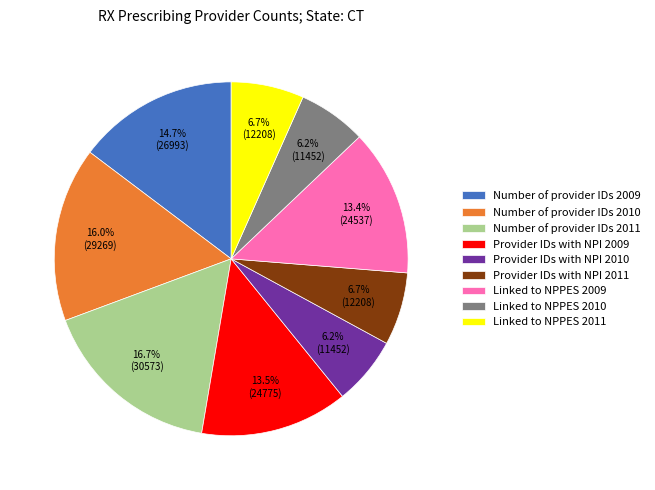

To the nearest percent, what is the average slice percentage?

11%